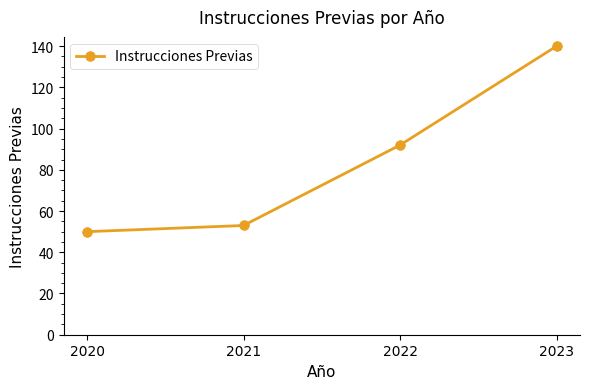

Reading left to right, what are all the values shown in this chart?

2020=50	2021=53	2022=92	2023=140